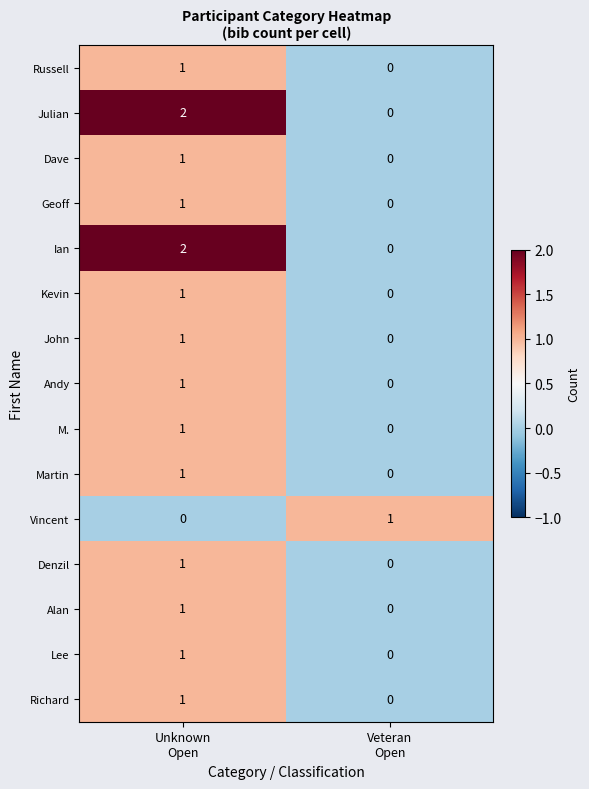

Reading right to left, what are all the values shown in this chart?

Russell: 0	1
Julian: 0	2
Dave: 0	1
Geoff: 0	1
Ian: 0	2
Kevin: 0	1
John: 0	1
Andy: 0	1
M.: 0	1
Martin: 0	1
Vincent: 1	0
Denzil: 0	1
Alan: 0	1
Lee: 0	1
Richard: 0	1